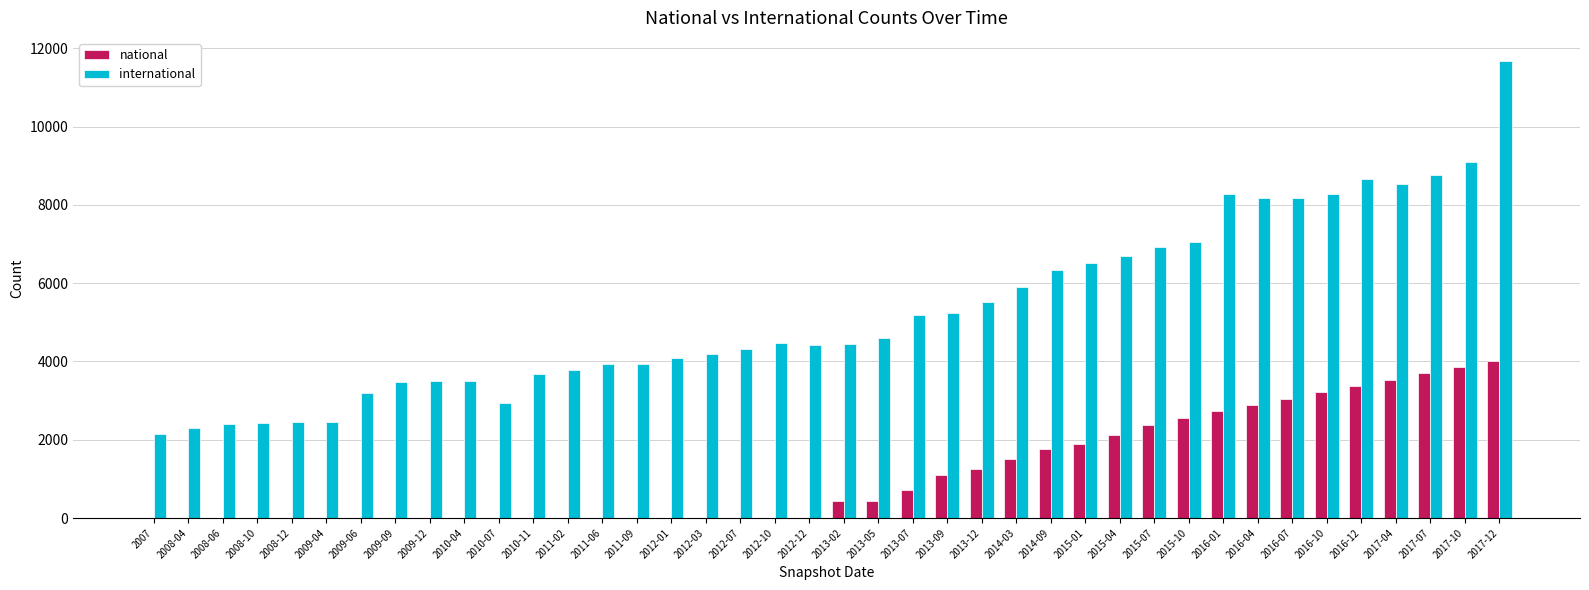

The international series shows 6087 at 2010-11. True or false?

False